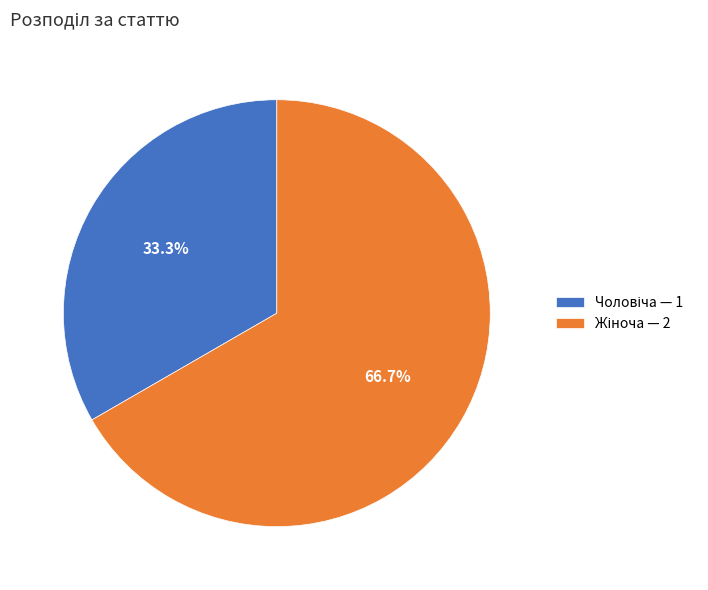

Does any single category account for the majority?

Yes